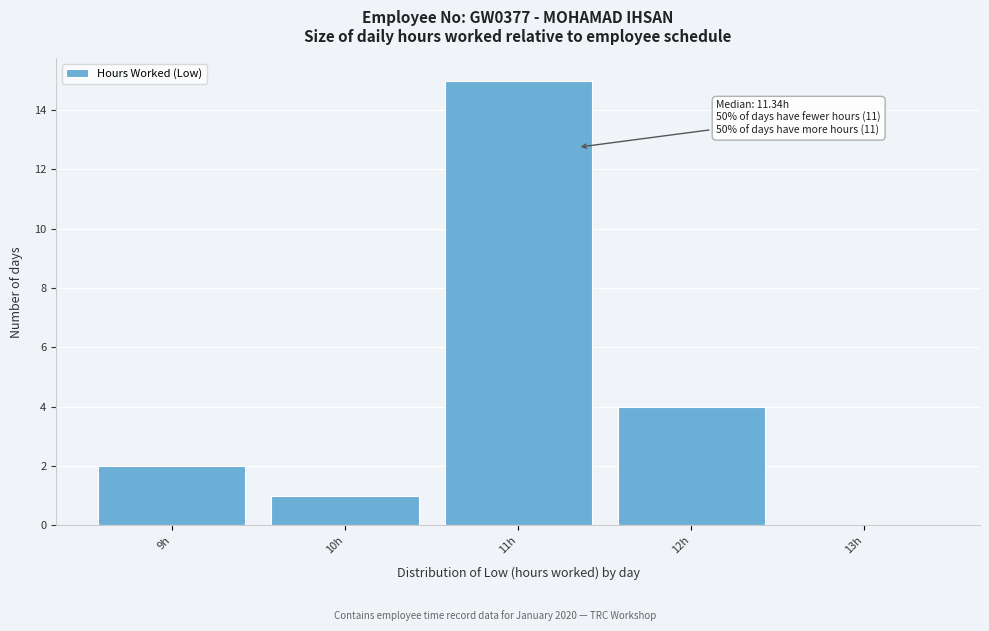

Which range on the x-axis has the tallest bar?

10.5 to 11.5